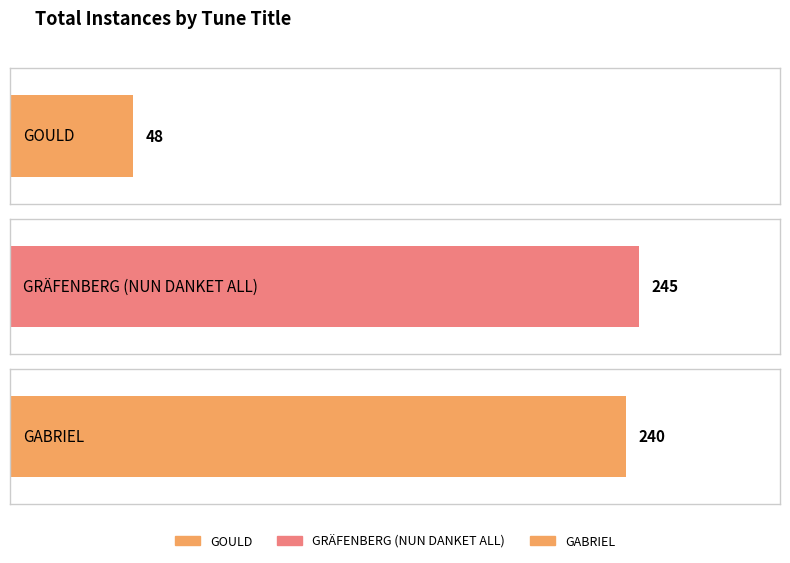

What is the difference between the maximum and minimum values?

197